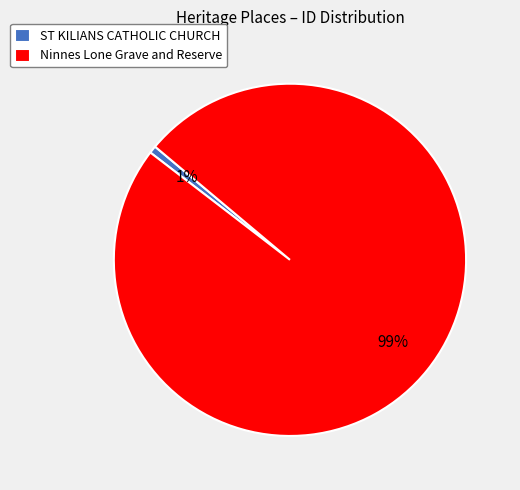

The ST KILIANS CATHOLIC CHURCH slice represents 11% of the pie. True or false?

False